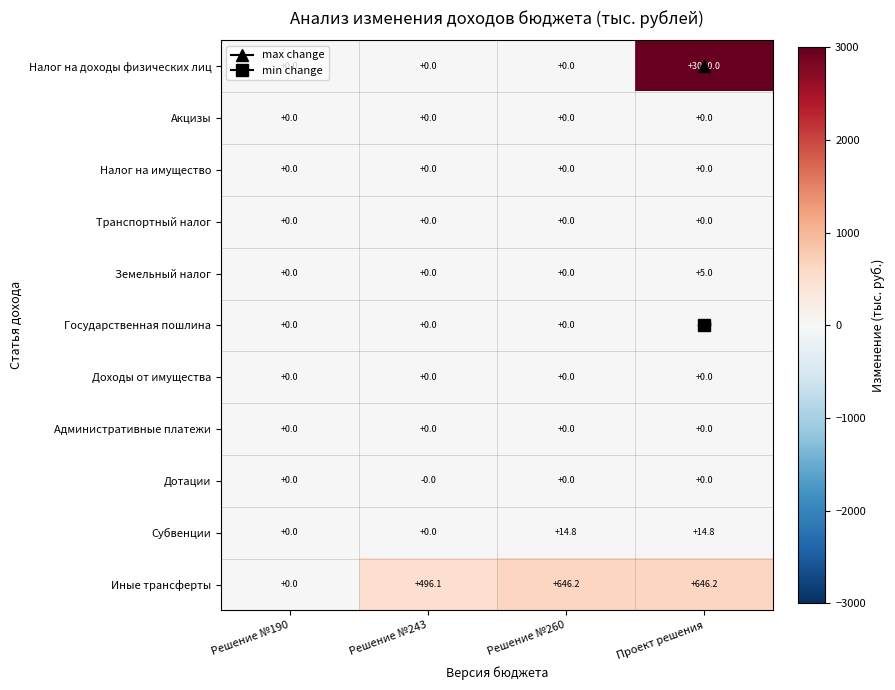

What is the total value across all series at Решение №260?

661.0